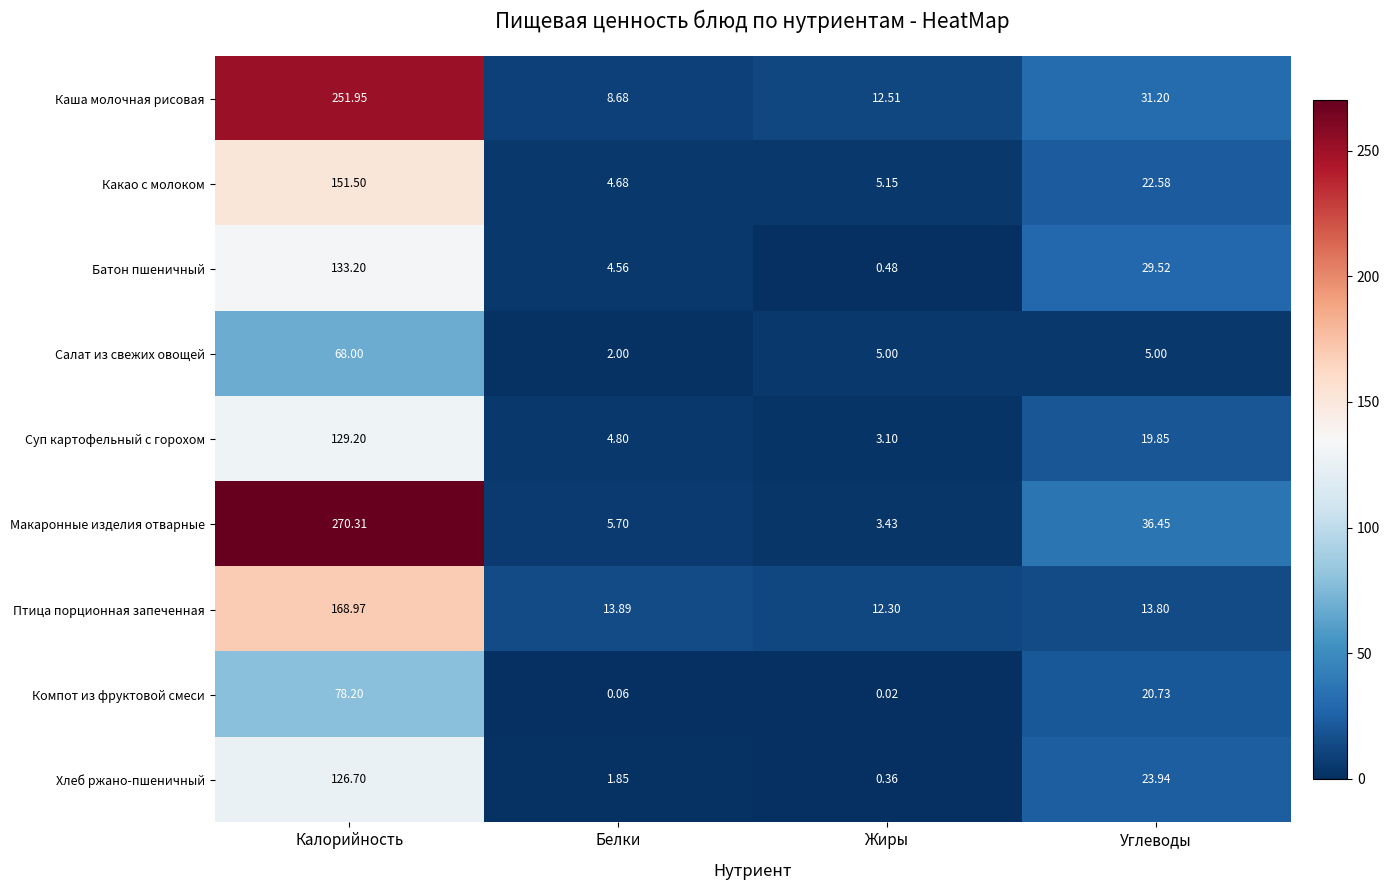

Which category has the highest value across all series?

Калорийность